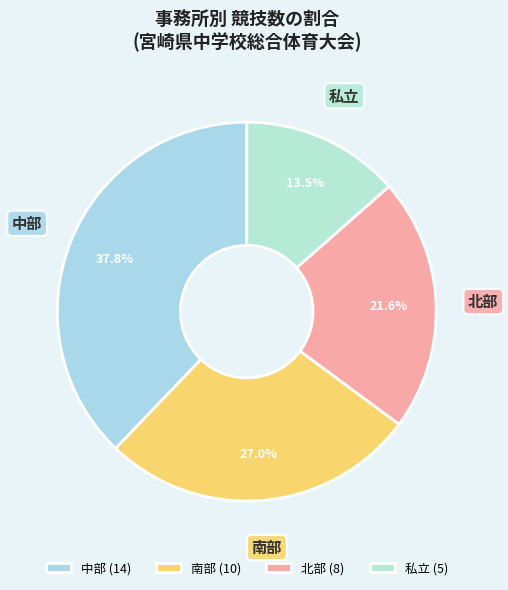

What is the ratio of the value at 北部 to the value at 中部?

0.6